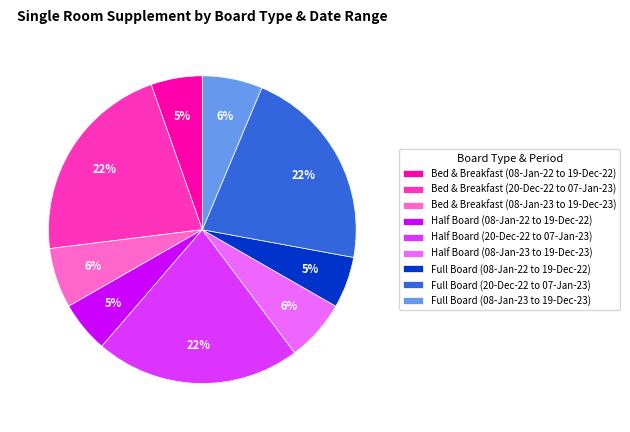

To the nearest percent, what percentage of the pie is Bed & Breakfast (20-Dec-22 to 07-Jan-23)?

22%